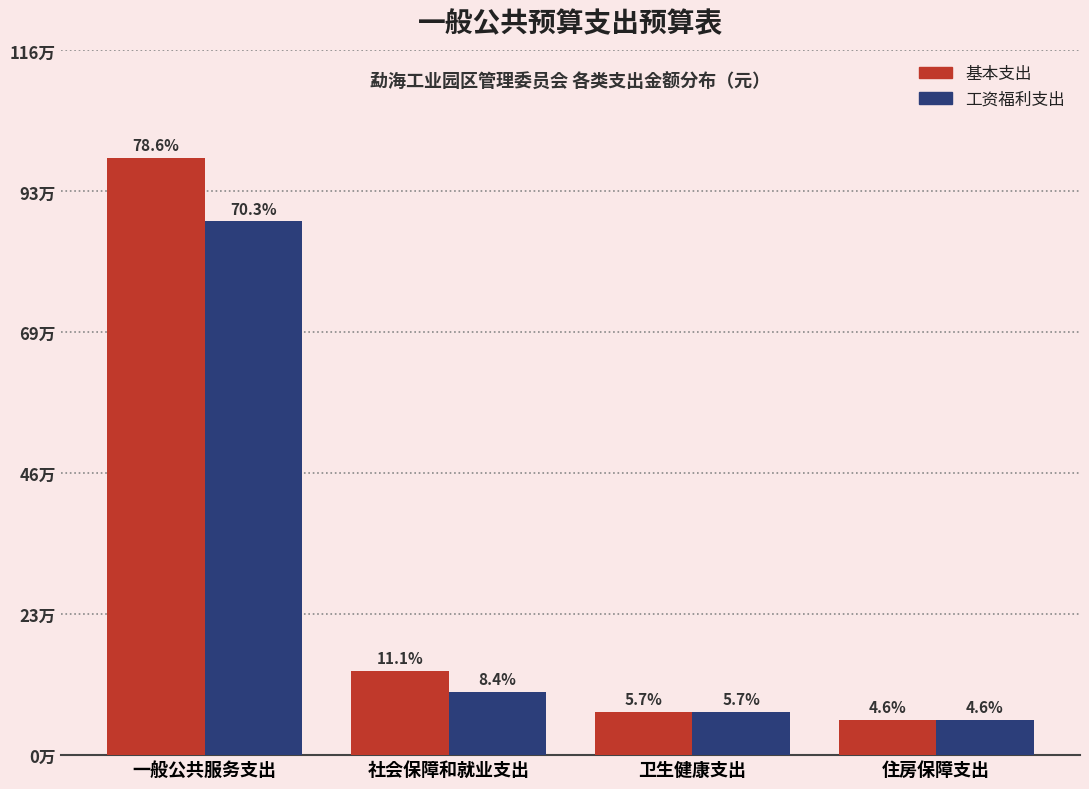

Does the chart contain any negative values?

No